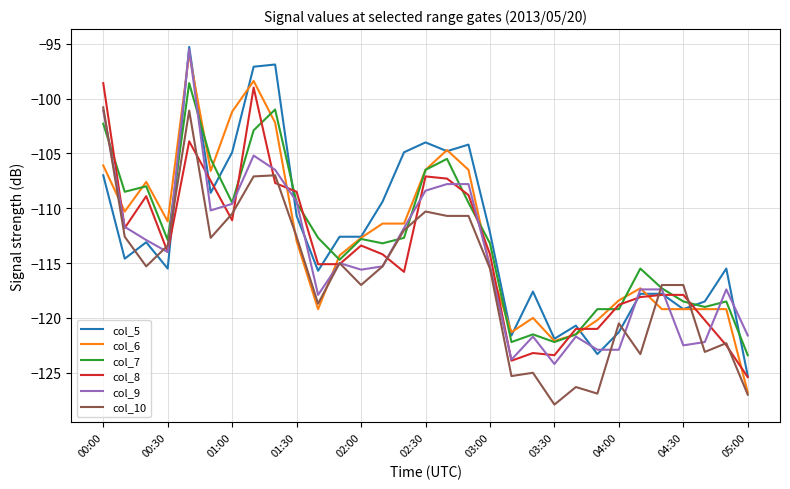

Which series has the widest spread of values?

col_6